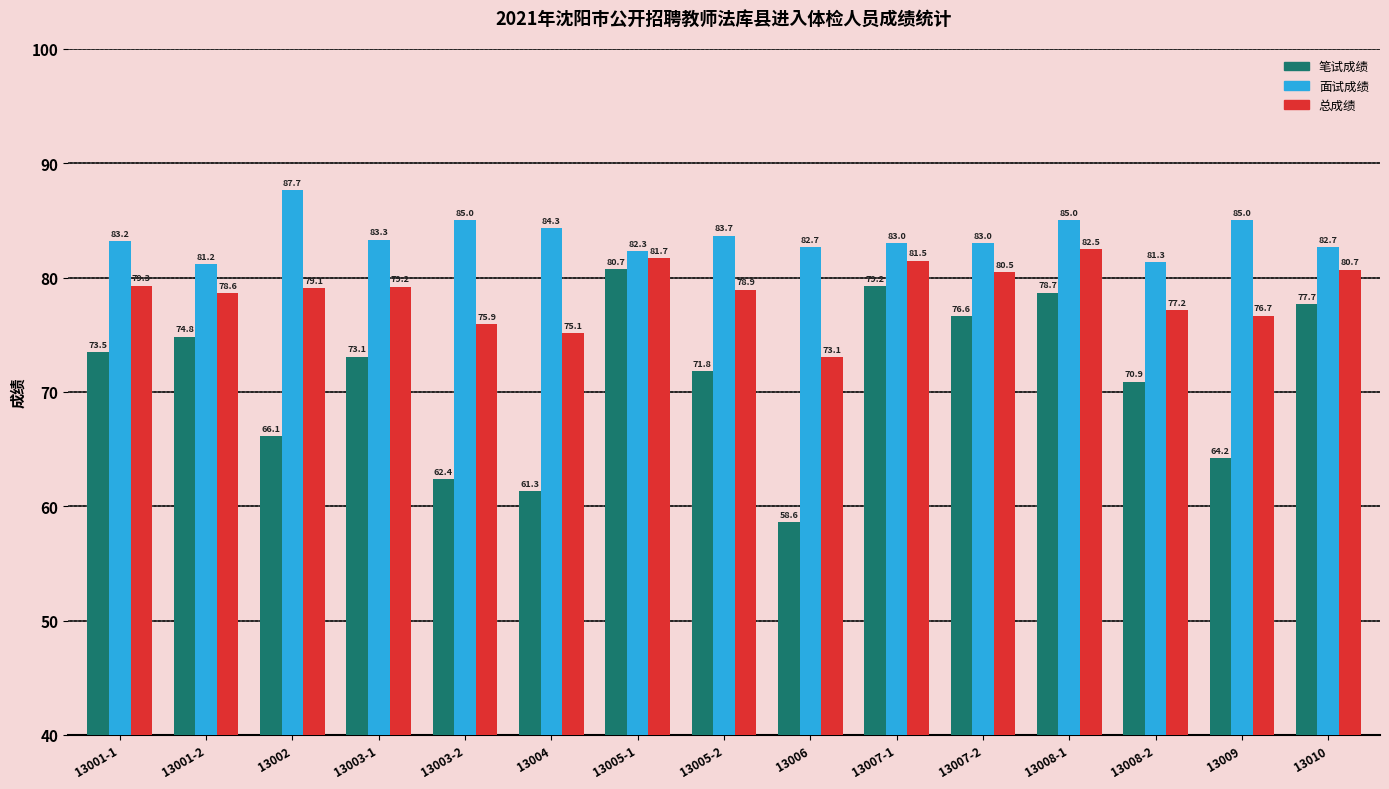

At which label does 笔试成绩 reach its peak?

13005-1